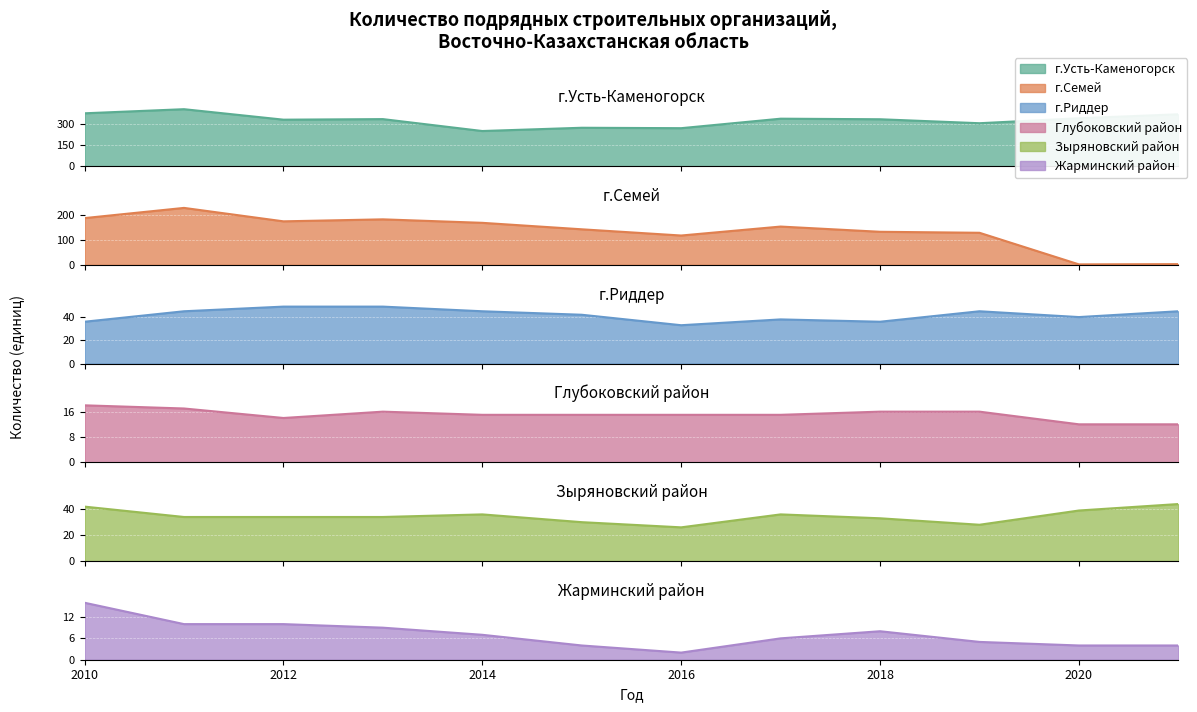

Between 2010 and 2018, which is larger?

2010